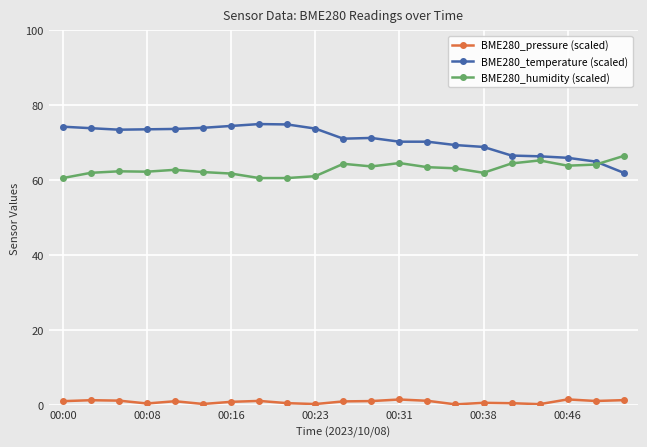

Rank the series by their maximum value, from highest to lowest.

BME280_temperature (scaled), BME280_humidity (scaled), BME280_pressure (scaled)